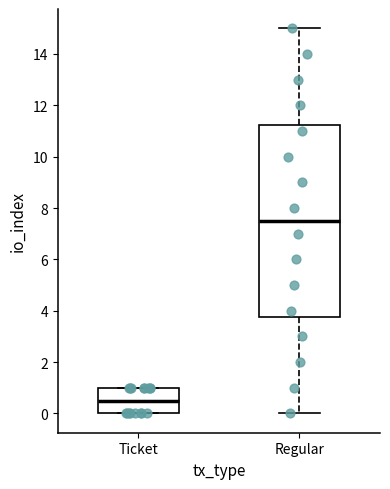

Which box is the tallest, from its lower edge to its upper edge?

Regular